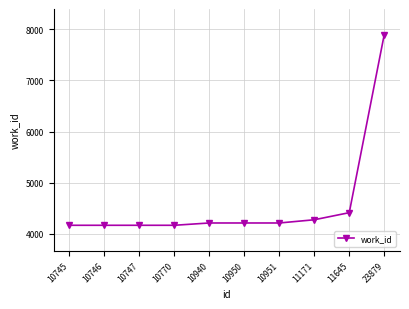

Reading left to right, what are all the values shown in this chart?

10745=4166	10746=4166	10747=4166	10770=4166	10940=4211	10950=4211	10951=4211	11171=4274	11645=4413	23879=7899